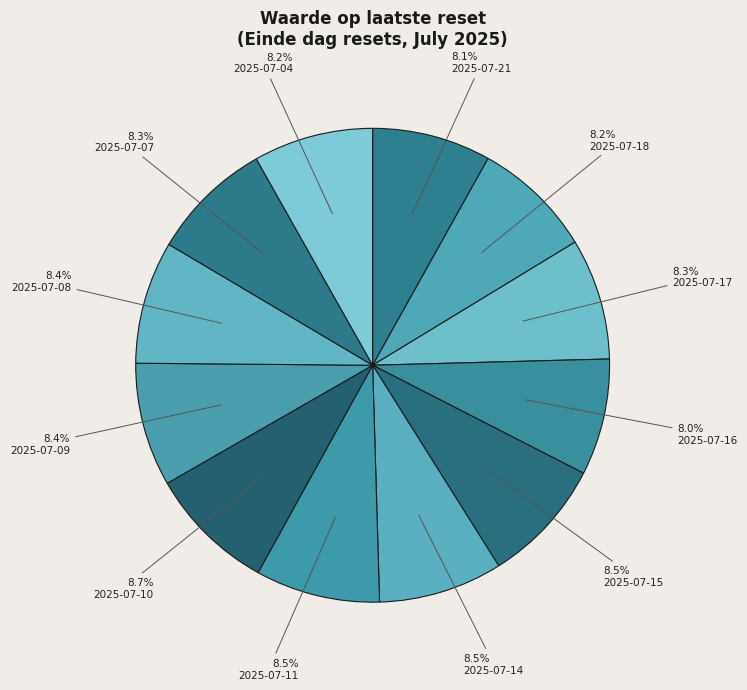

Which has a higher value, 2025-07-09 or 2025-07-17?

2025-07-09